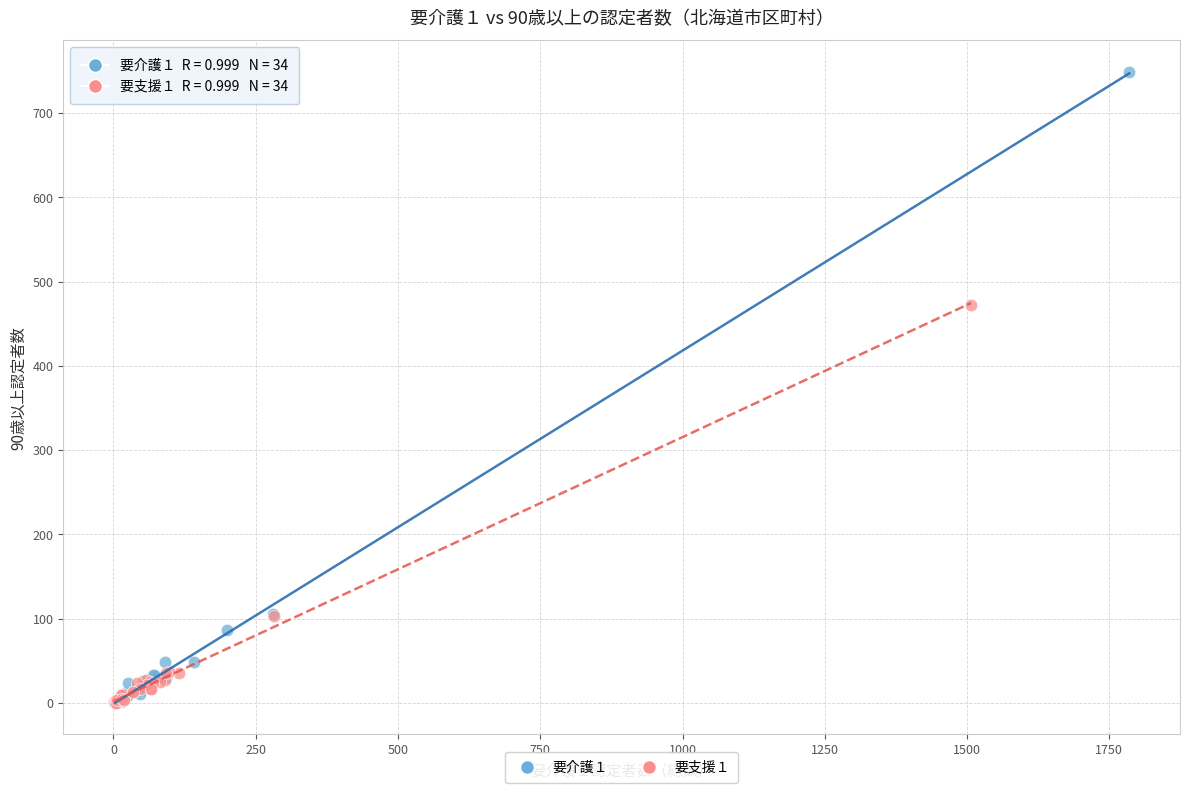

Which series reaches the maximum Y coordinate?

要介護１